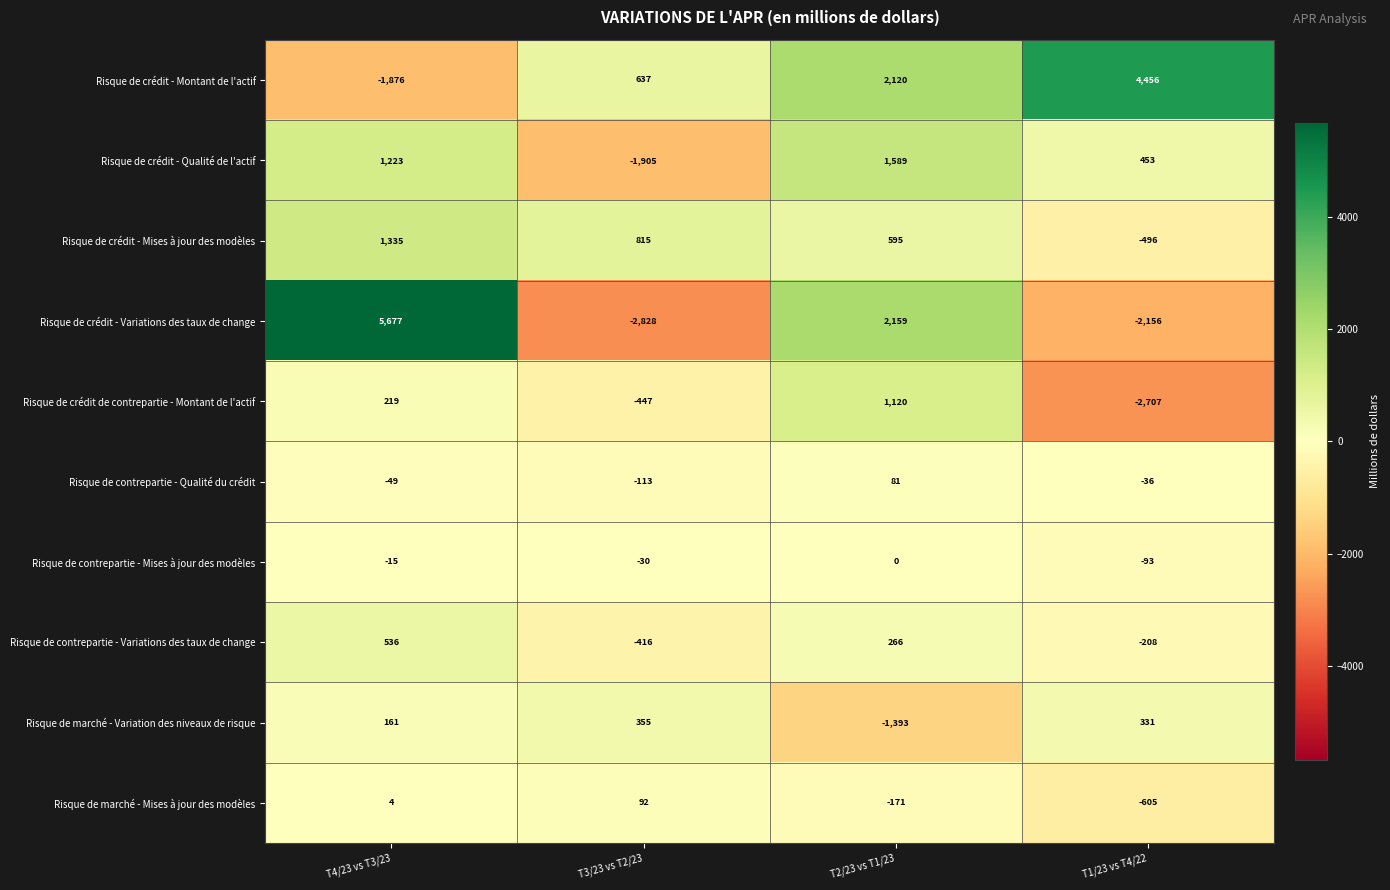

Between T4/23 vs T3/23 and T1/23 vs T4/22, which series saw the biggest shift?

Risque de crédit - Variations des taux de change